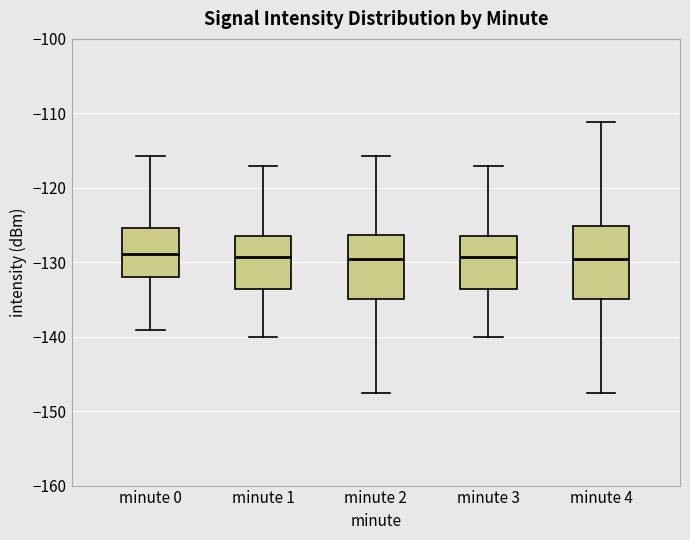

Which box is the tallest, from its lower edge to its upper edge?

minute 4